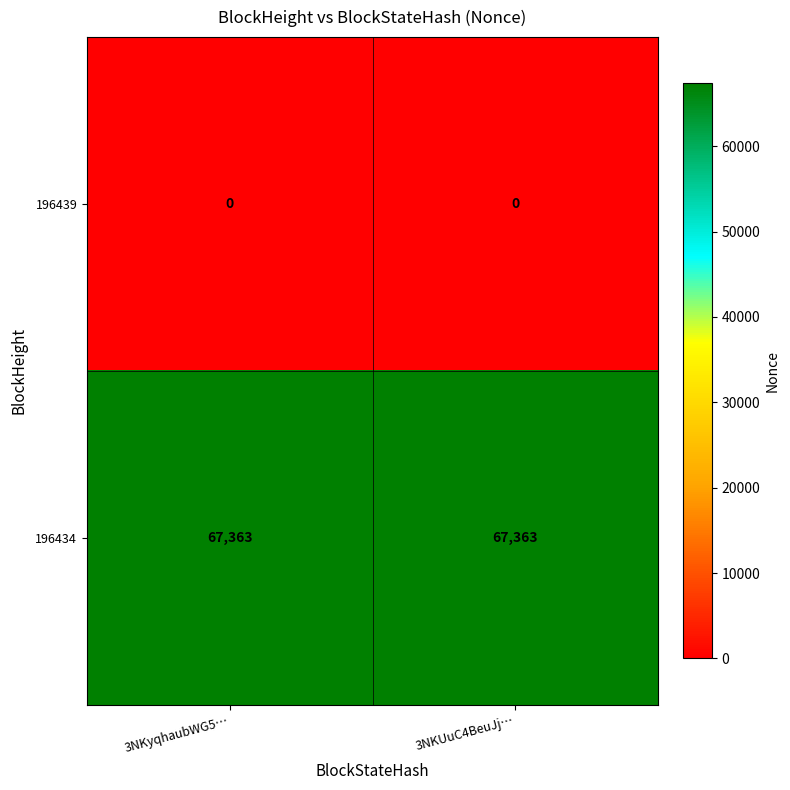

What is the spread (max minus min) of values at 3NKyqhaubWG5…?

67363